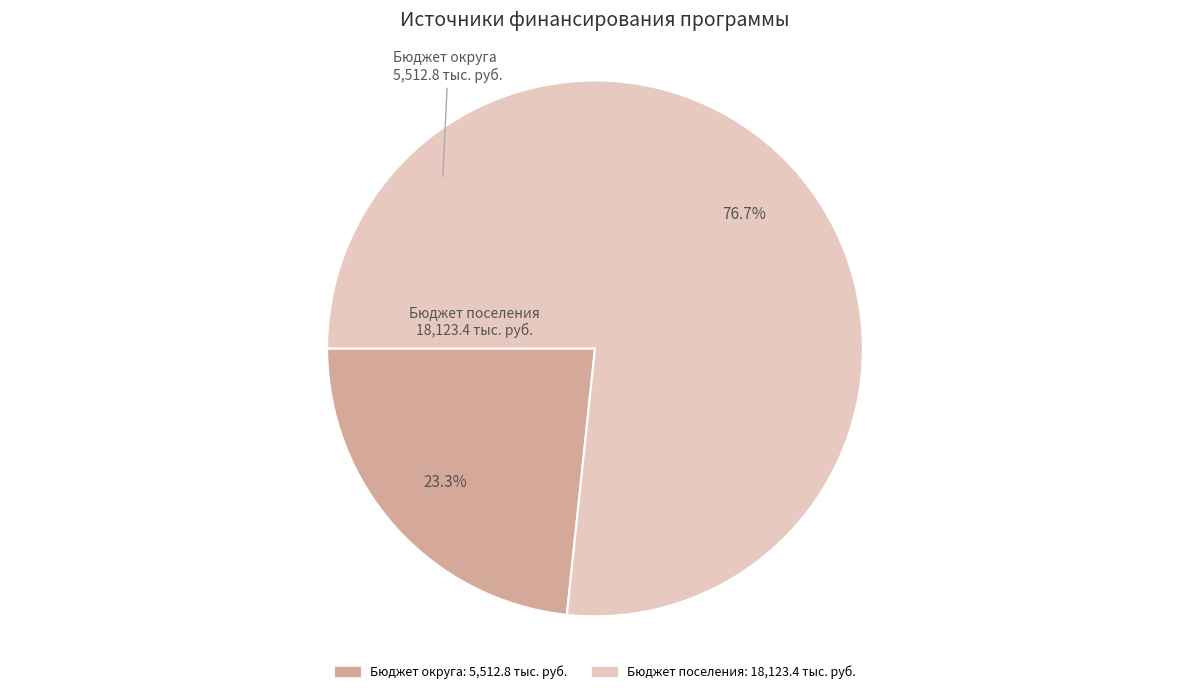

Which category has the biggest portion of the pie?

Бюджет поселения